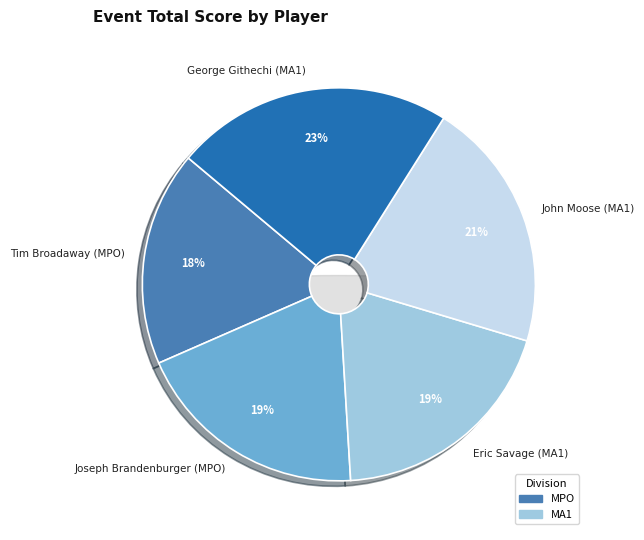

Count the number of slices in the pie.

5